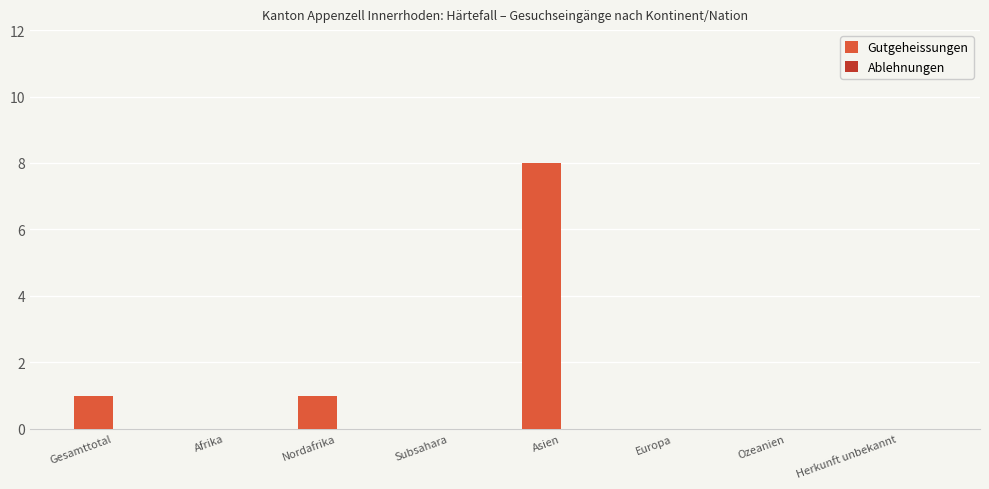

Between Herkunft unbekannt and Nordafrika, which is larger?

Nordafrika